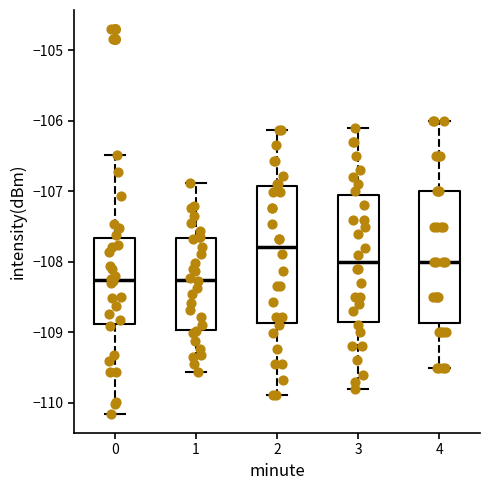

Where does the lower whisker of the box at x = 2 end on the y-axis? The values are not printed on the chart, so give them approximately, as read against the axis.

-109.9